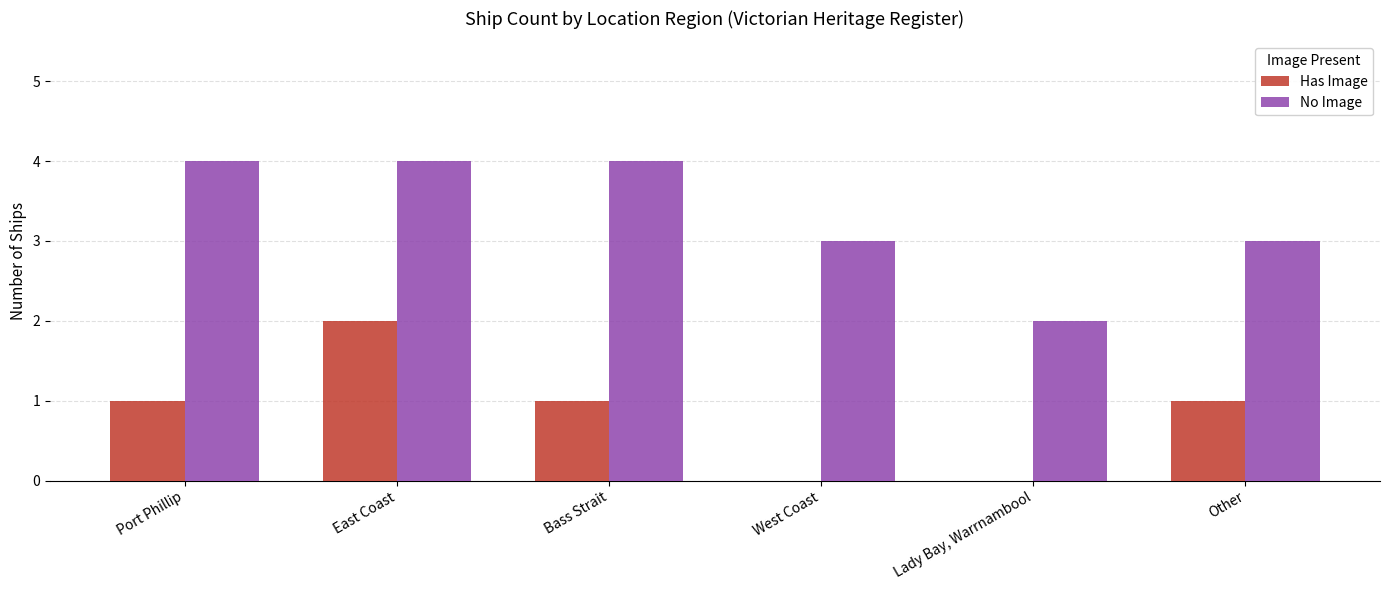

What is the spread (max minus min) of values at Bass Strait?

3